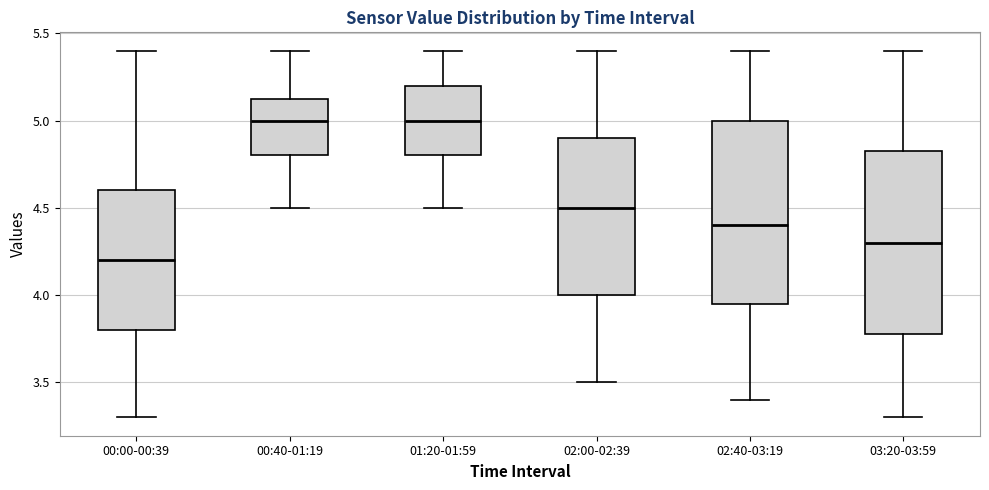

Where is the upper edge of the box for 02:40-03:19 on the y-axis? The values are not printed on the chart, so give them approximately, as read against the axis.

5.00